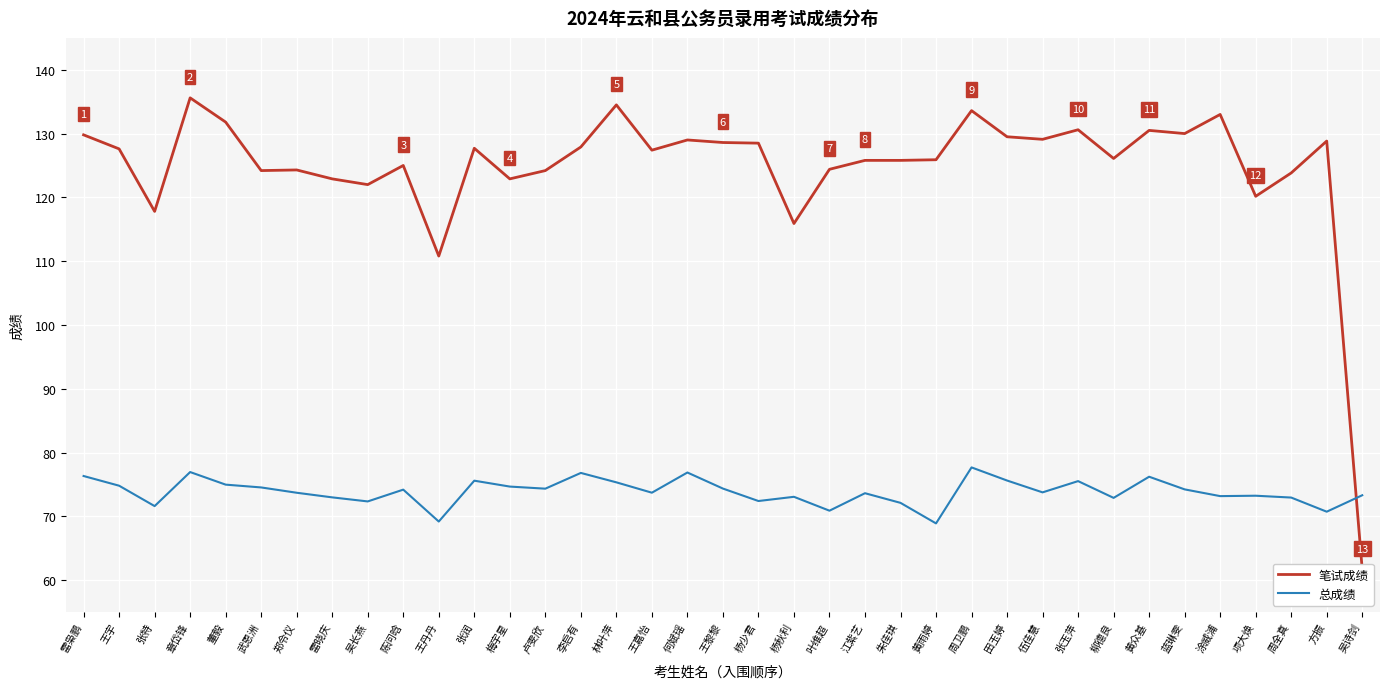

What is the minimum value for 总成绩?

68.9